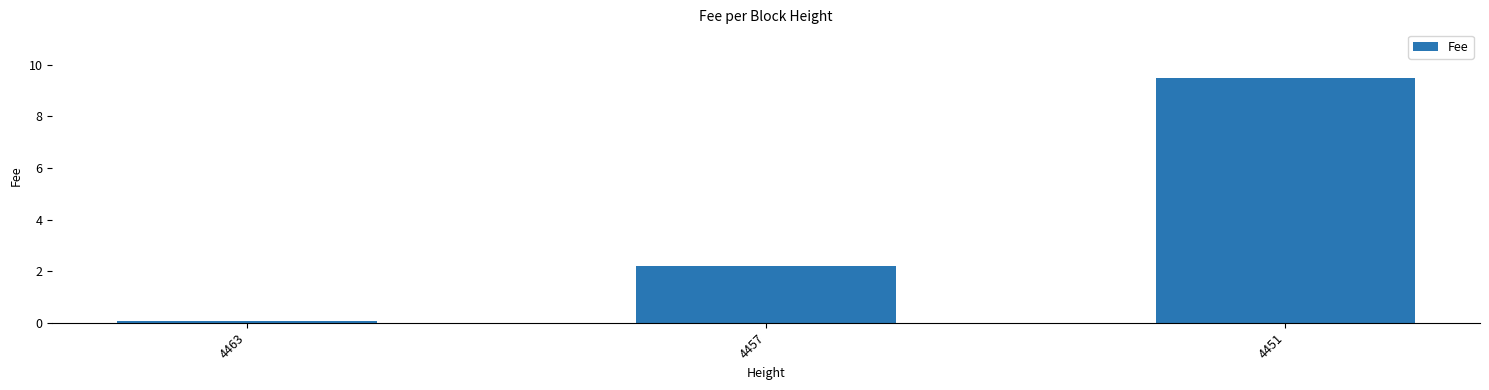

At which label does the data first exceed 2?

4457